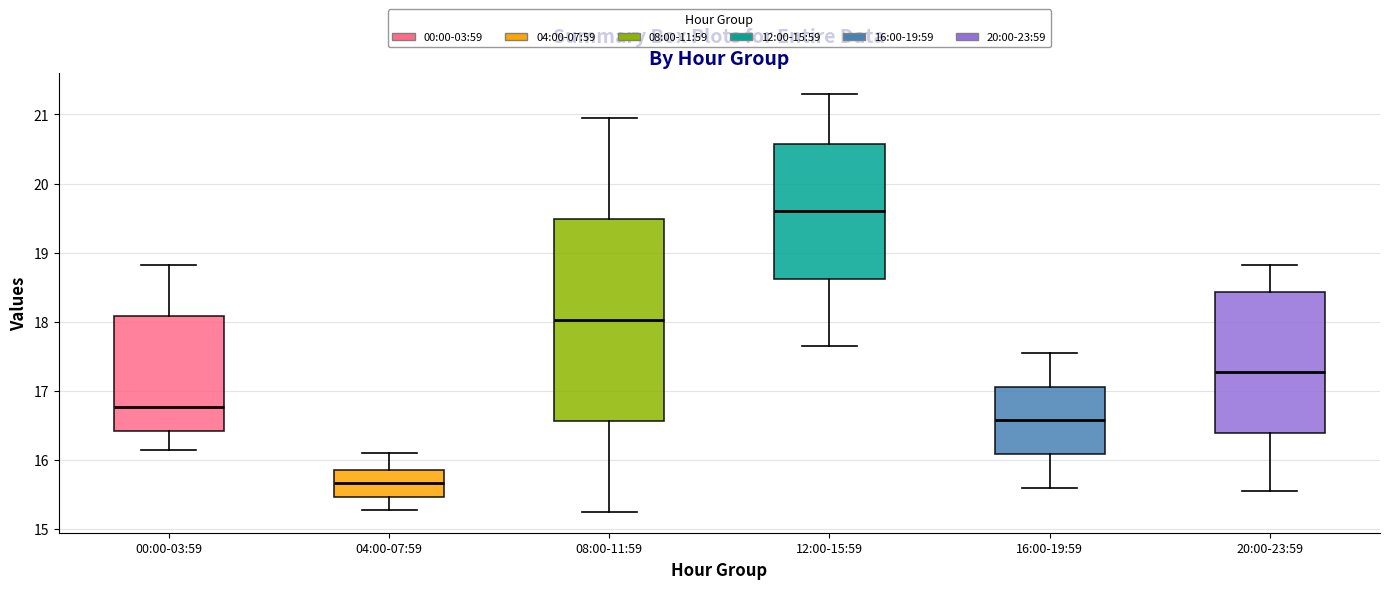

Where is the upper edge of the box for 00:00-03:59 on the y-axis? The values are not printed on the chart, so give them approximately, as read against the axis.

18.1